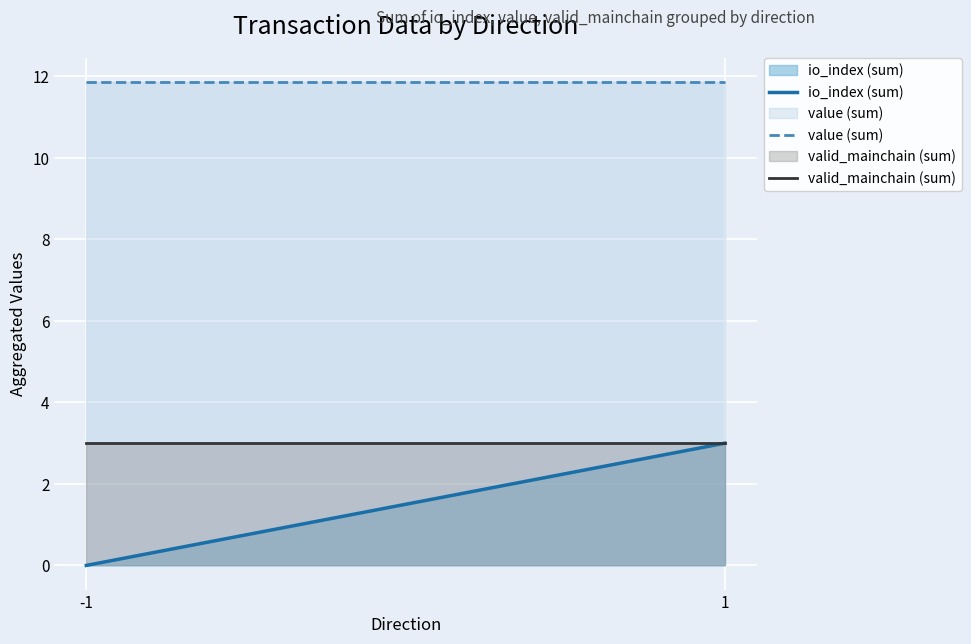

Reading left to right, what are all the values shown in this chart?

io_index (sum): -1=0.0	1=3.0
value (sum): -1=11.9	1=11.9
valid_mainchain (sum): -1=3.0	1=3.0